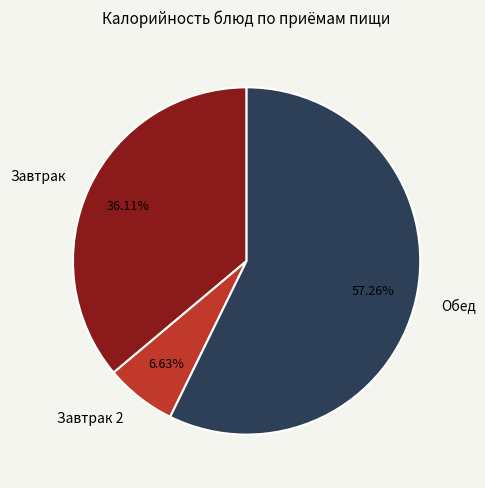

Rank the categories by value from lowest to highest.

Завтрак 2, Завтрак, Обед